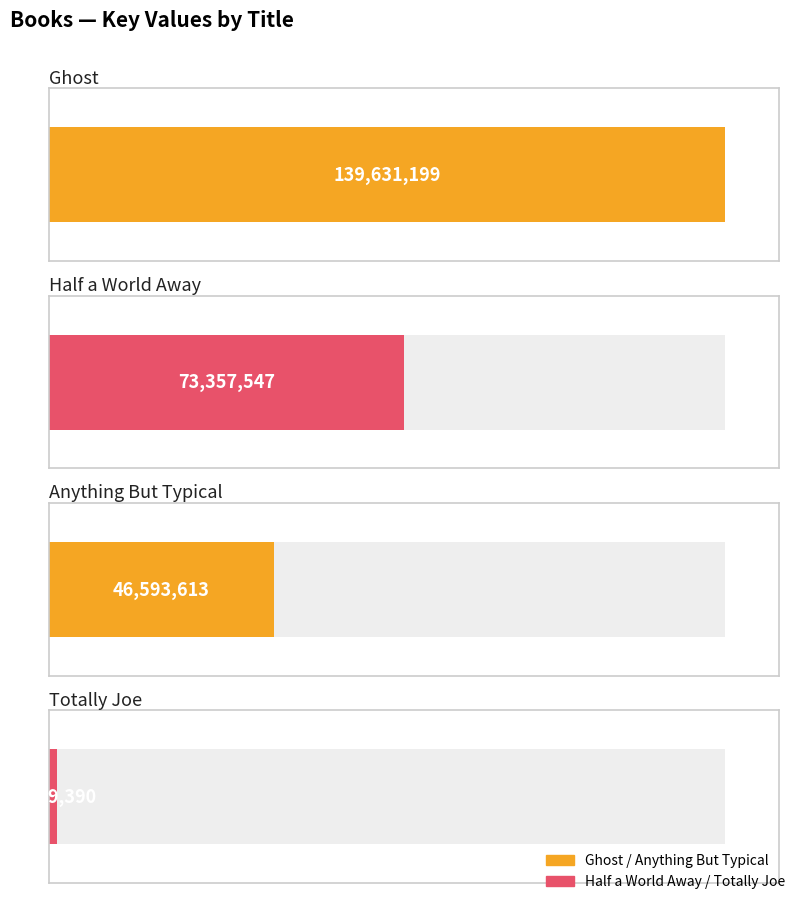

What is the change in value from Ghost to Half a World Away?

-66273652